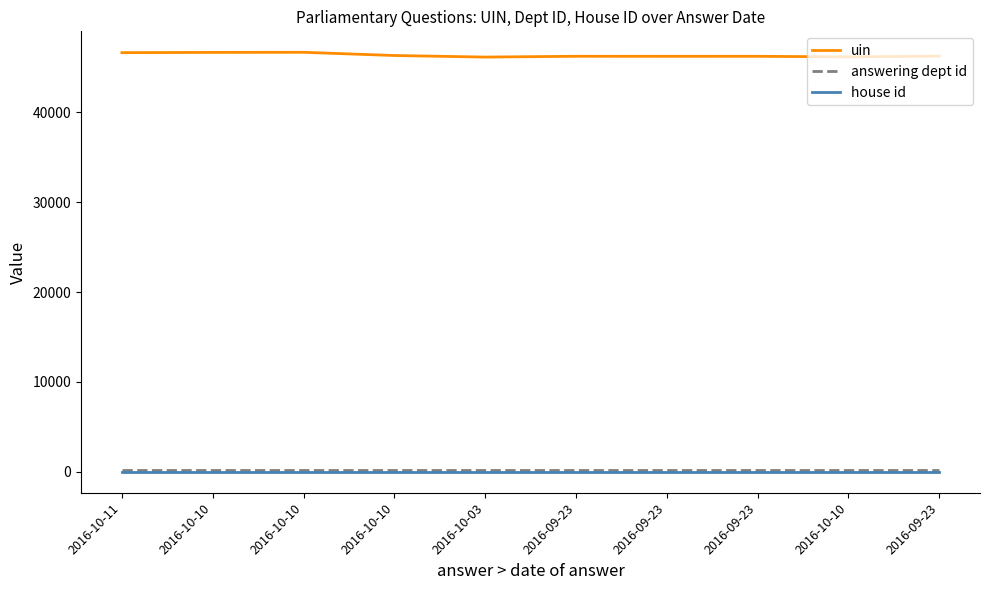

What are all the series names shown in the legend?

uin, answering dept id, house id